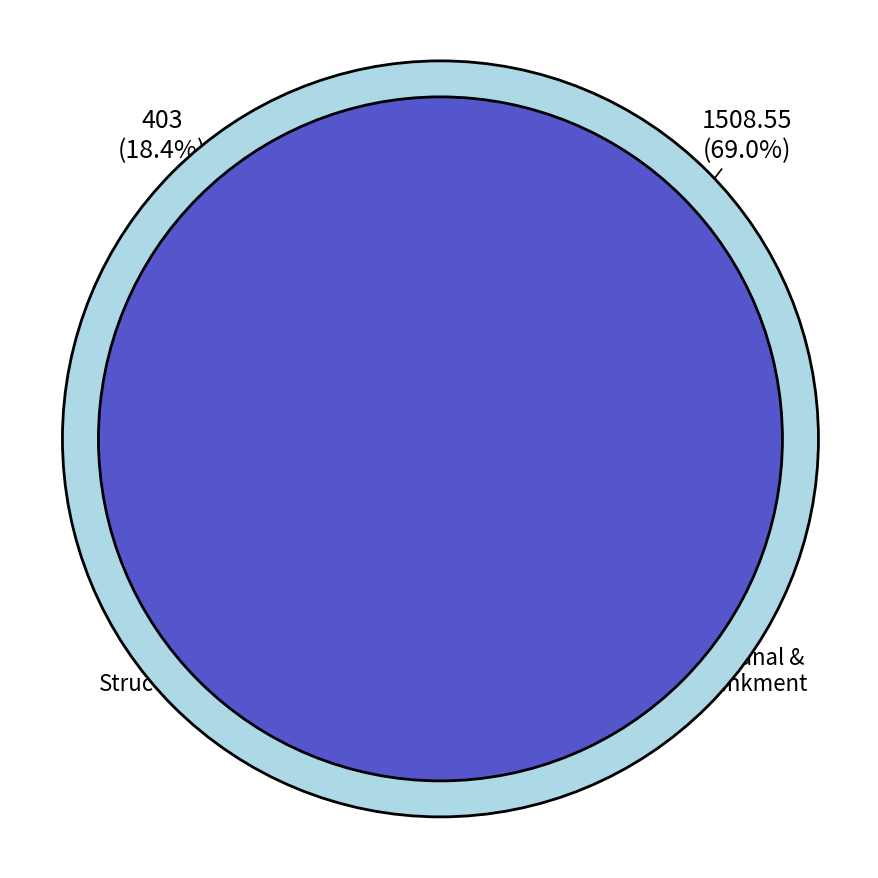

Count the number of slices in the pie.

8